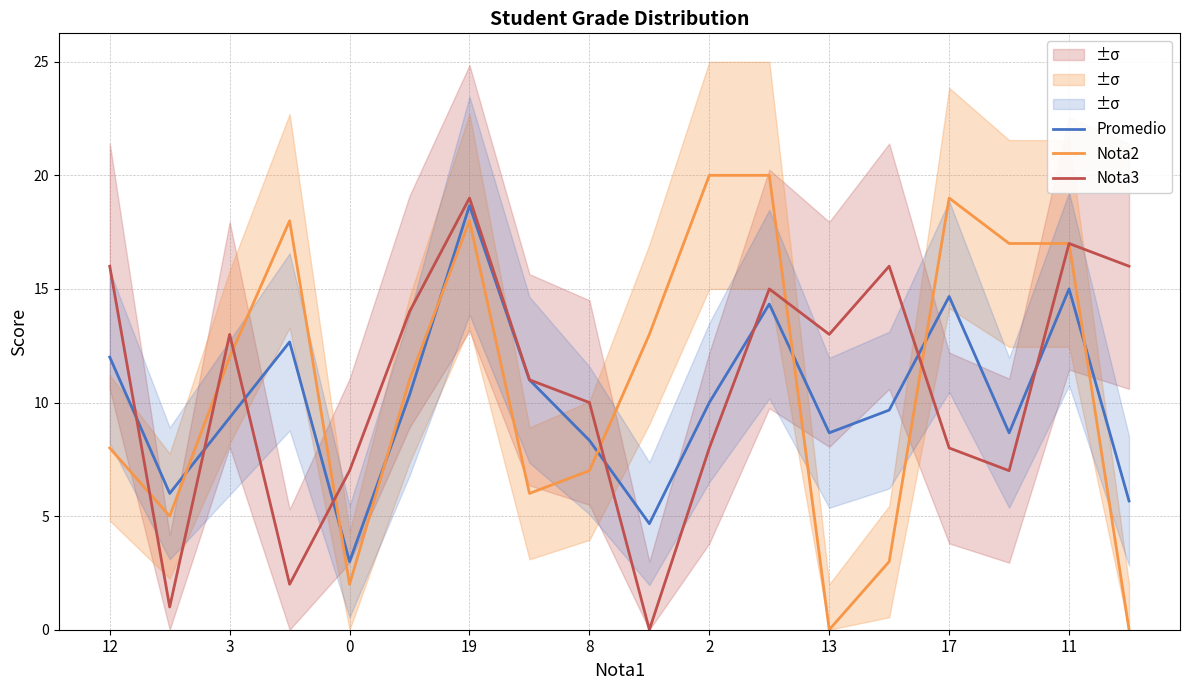

What is the maximum value for Promedio?

18.7